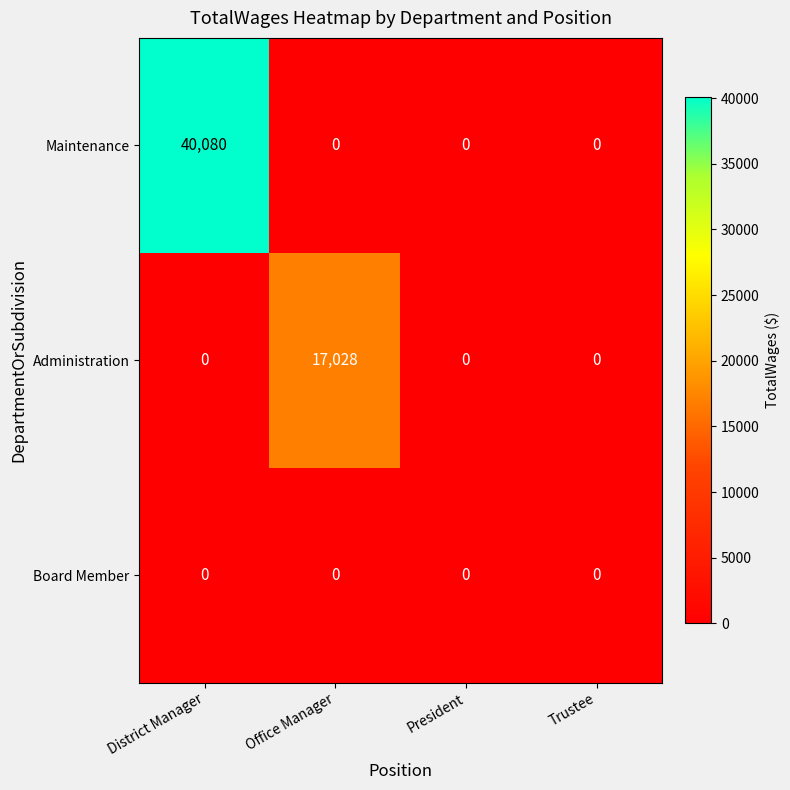

What is the total value across all series at District Manager?

40080